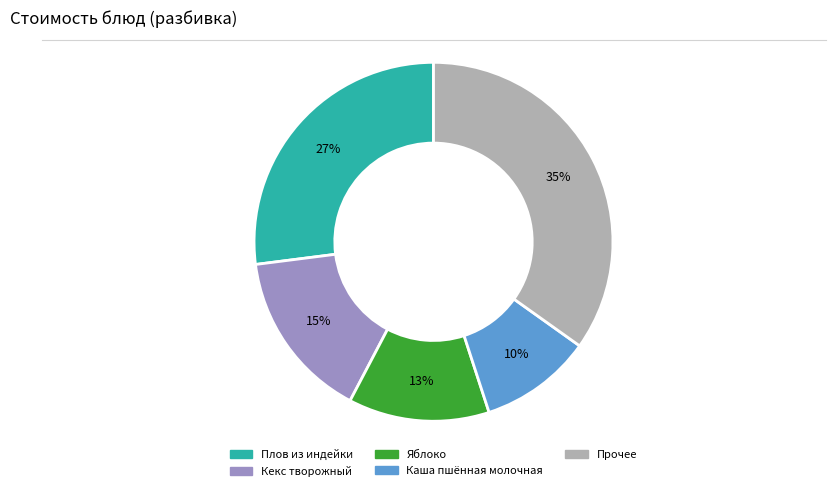

Is there any slice that represents more than half of the pie?

No